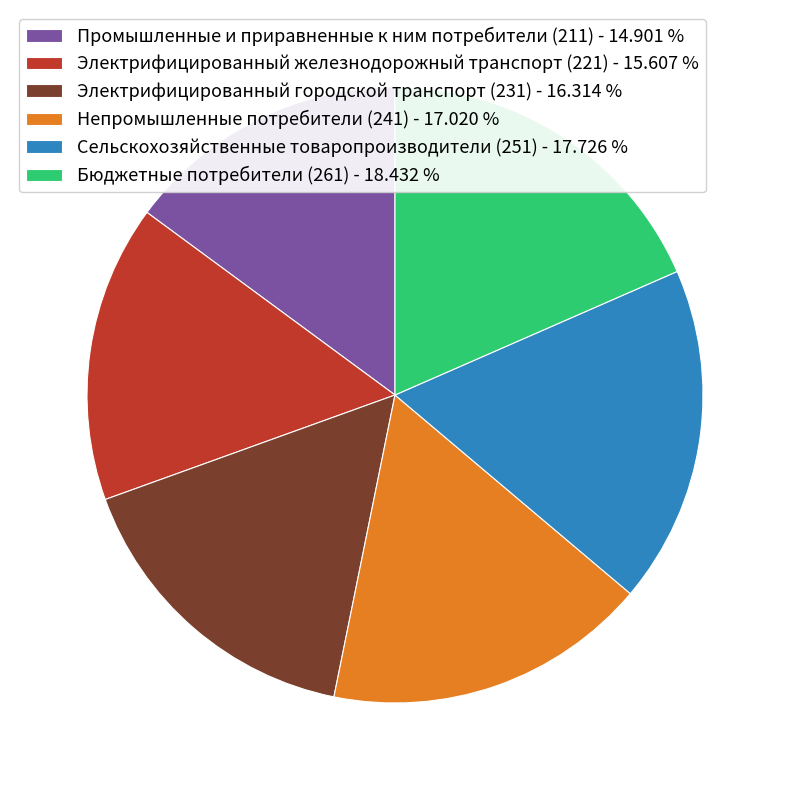

Approximately how many times larger is the value at Электрифицированный железнодорожный транспорт (221) compared to Бюджетные потребители (261)?

0.8